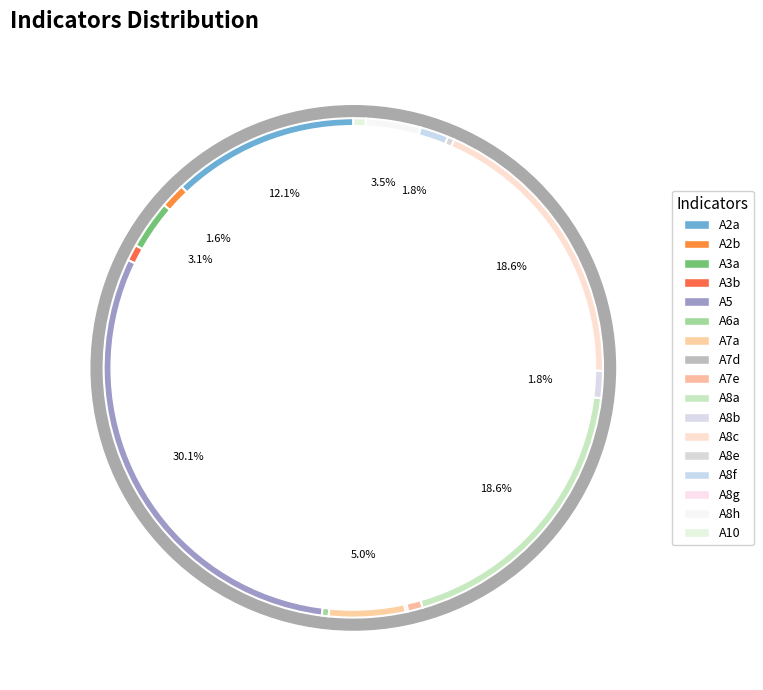

To the nearest percent, what is the difference between the largest and smallest slice percentages?

30%